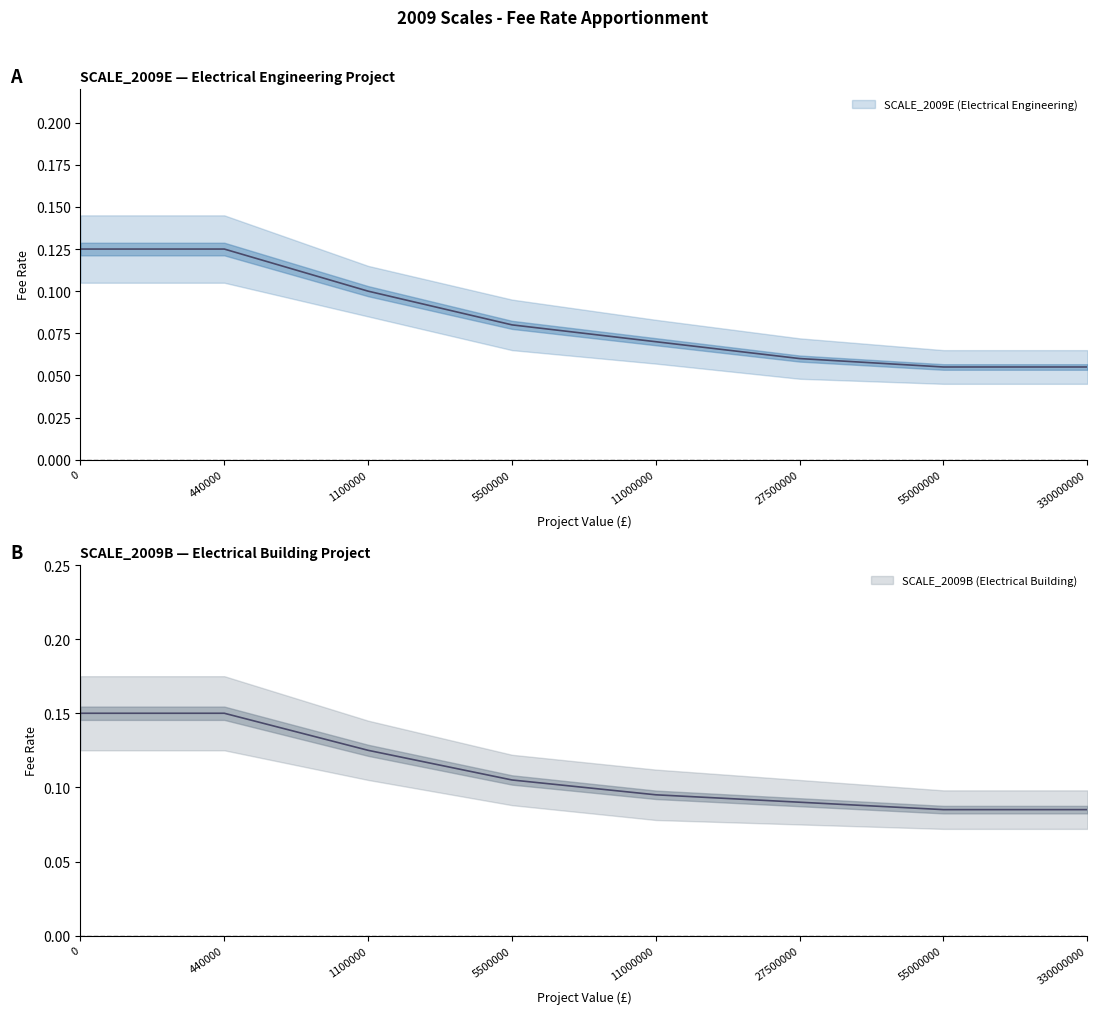

At which label is SCALE_2009E (Electrical Engineering) closest to 0?

55000000